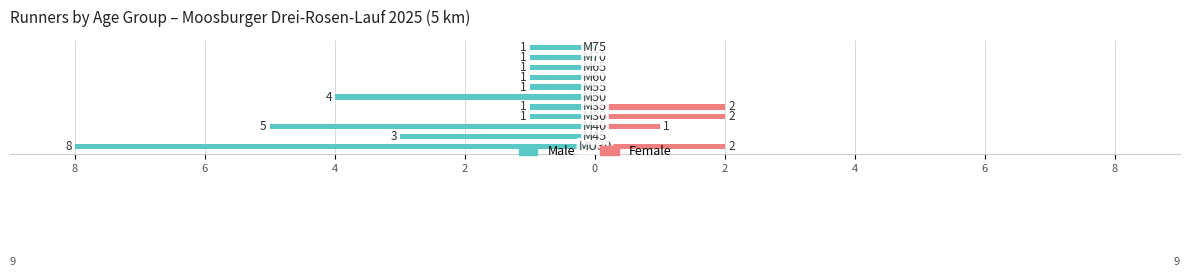

How many categories are shown in the chart?

11